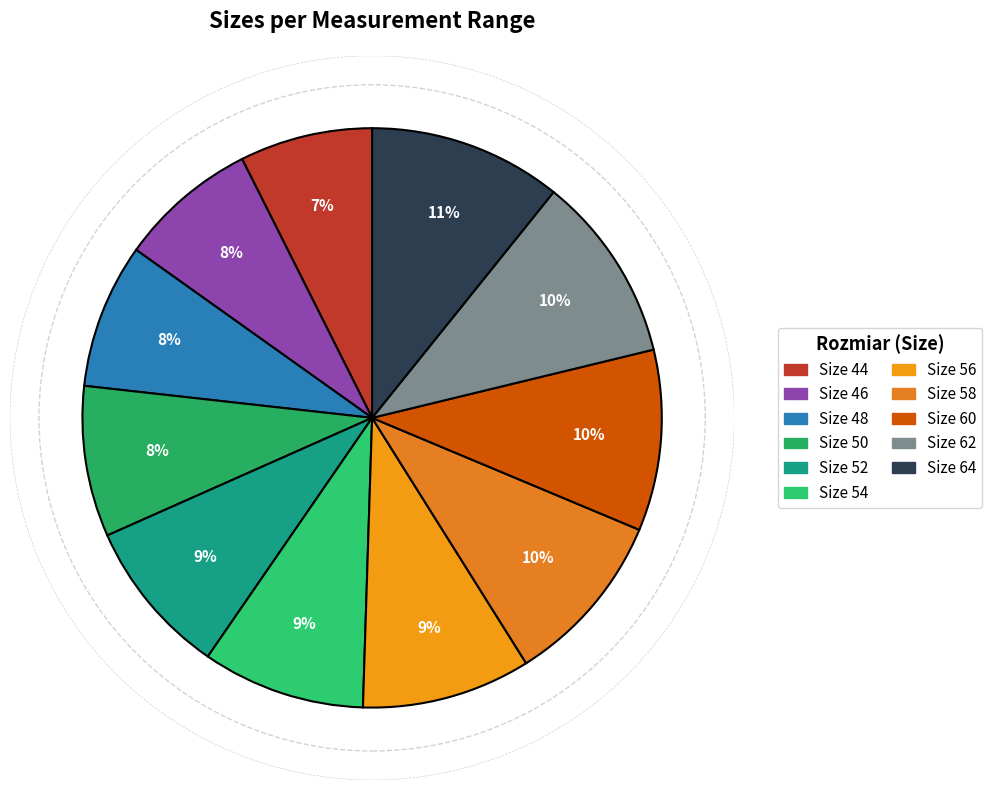

Count the number of slices in the pie.

11